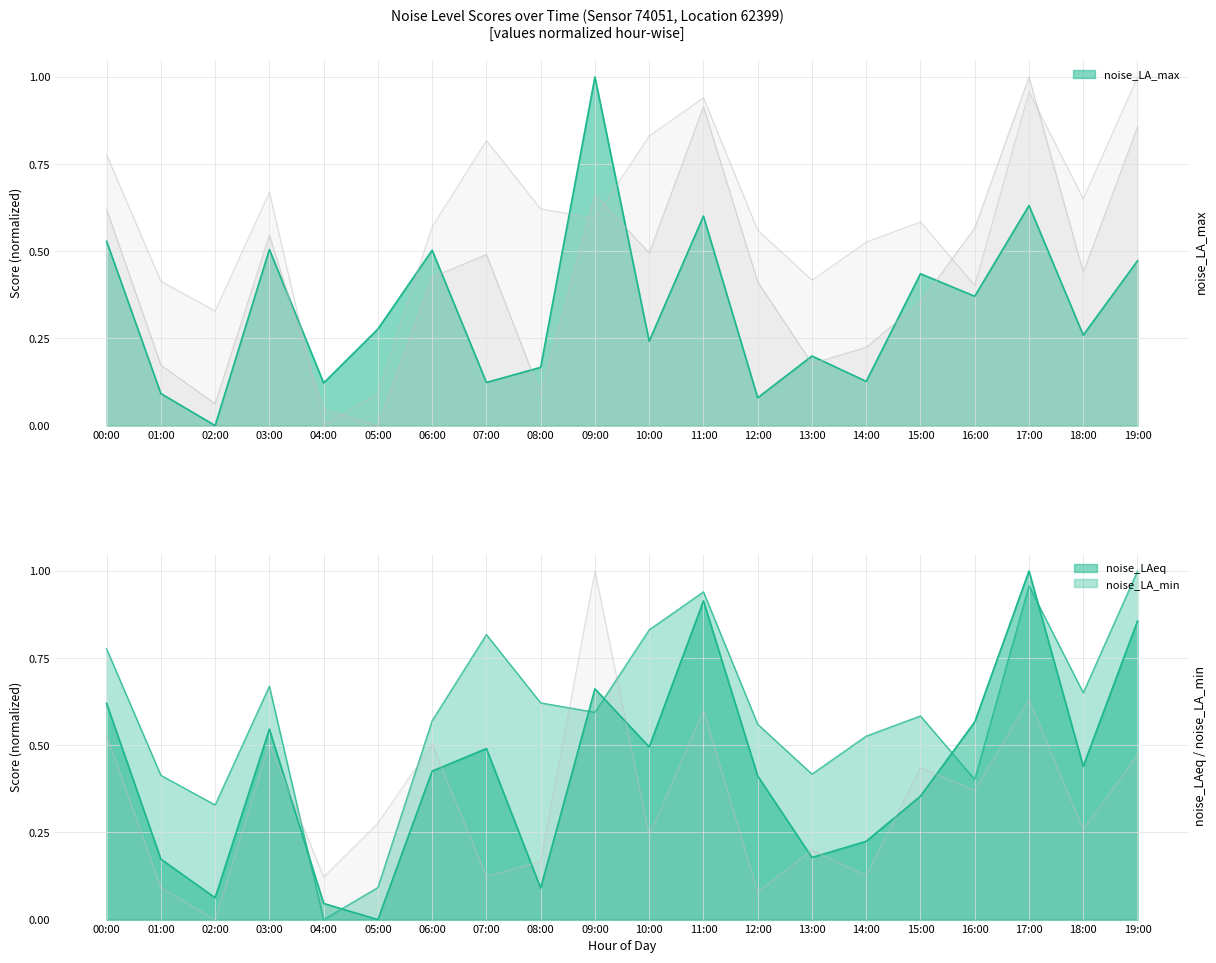

How many series are shown in this chart?

3